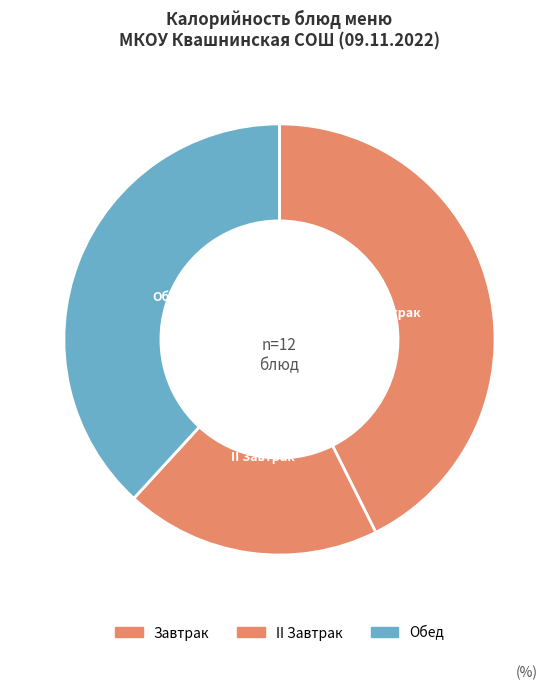

Is there a majority slice in this chart?

No